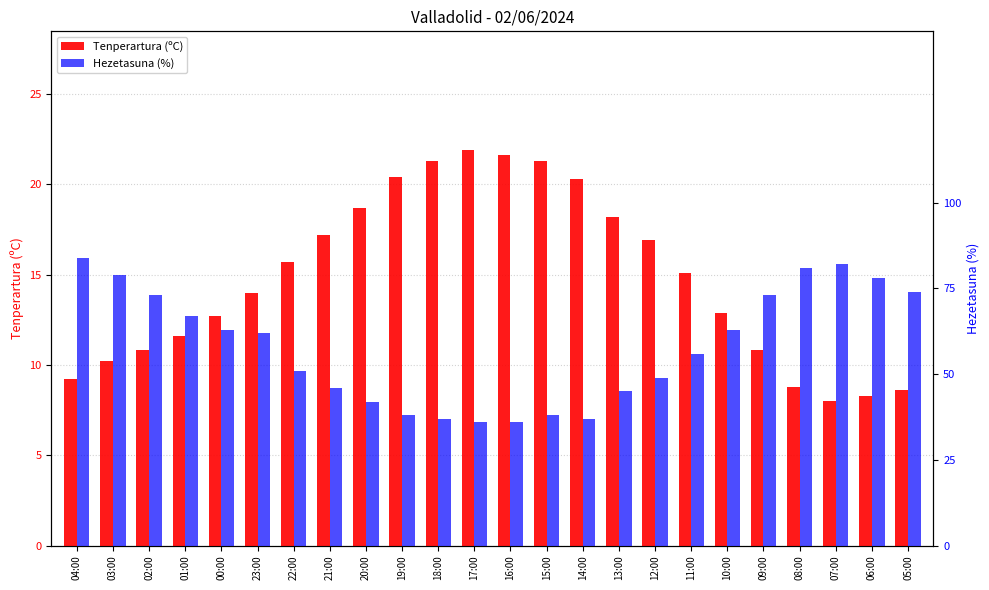

What is the maximum value for Hezetasuna (%)?

84.0